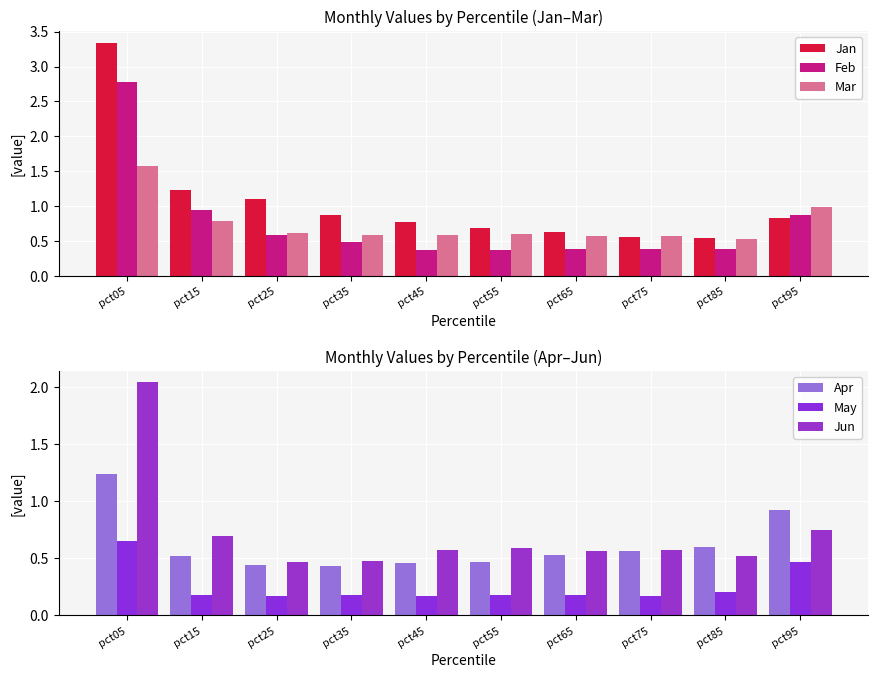

Which series has the widest spread of values?

Jan